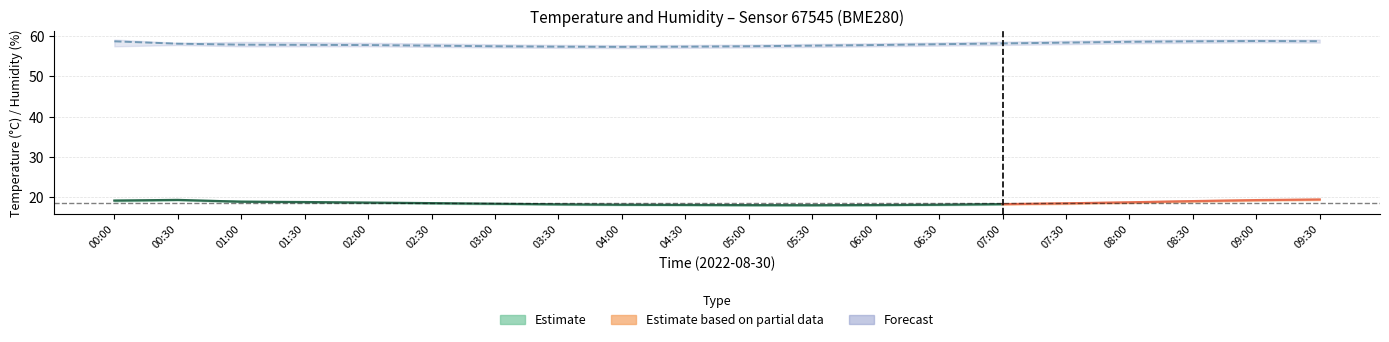

What is the difference between the temperature_center values at 01:30 and 01:00?

0.1